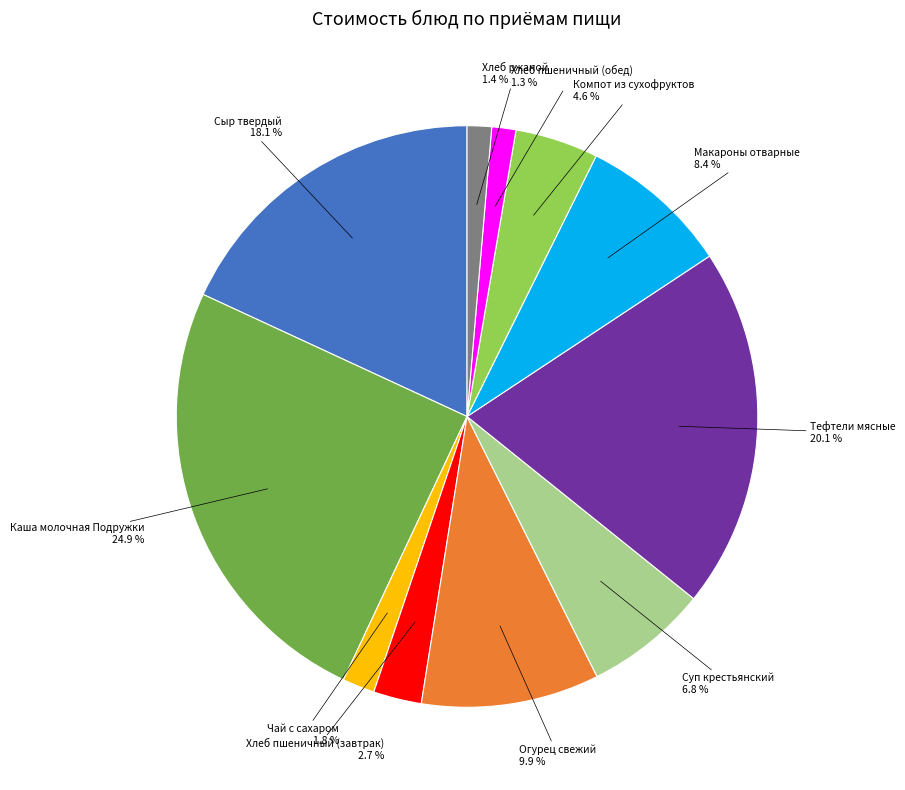

Count the number of slices in the pie.

11